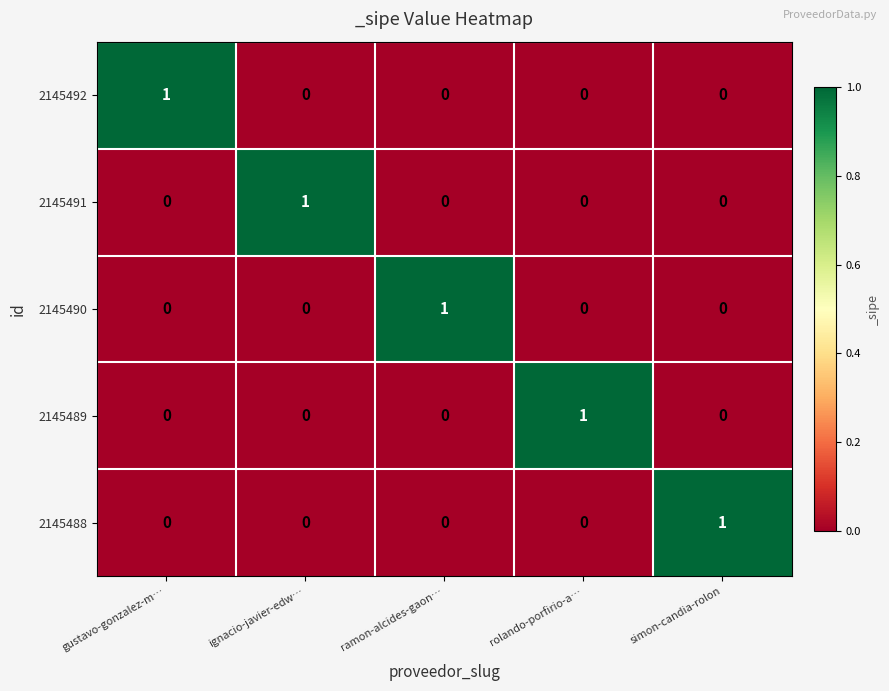

How many positive values does the 2145492 series have?

1